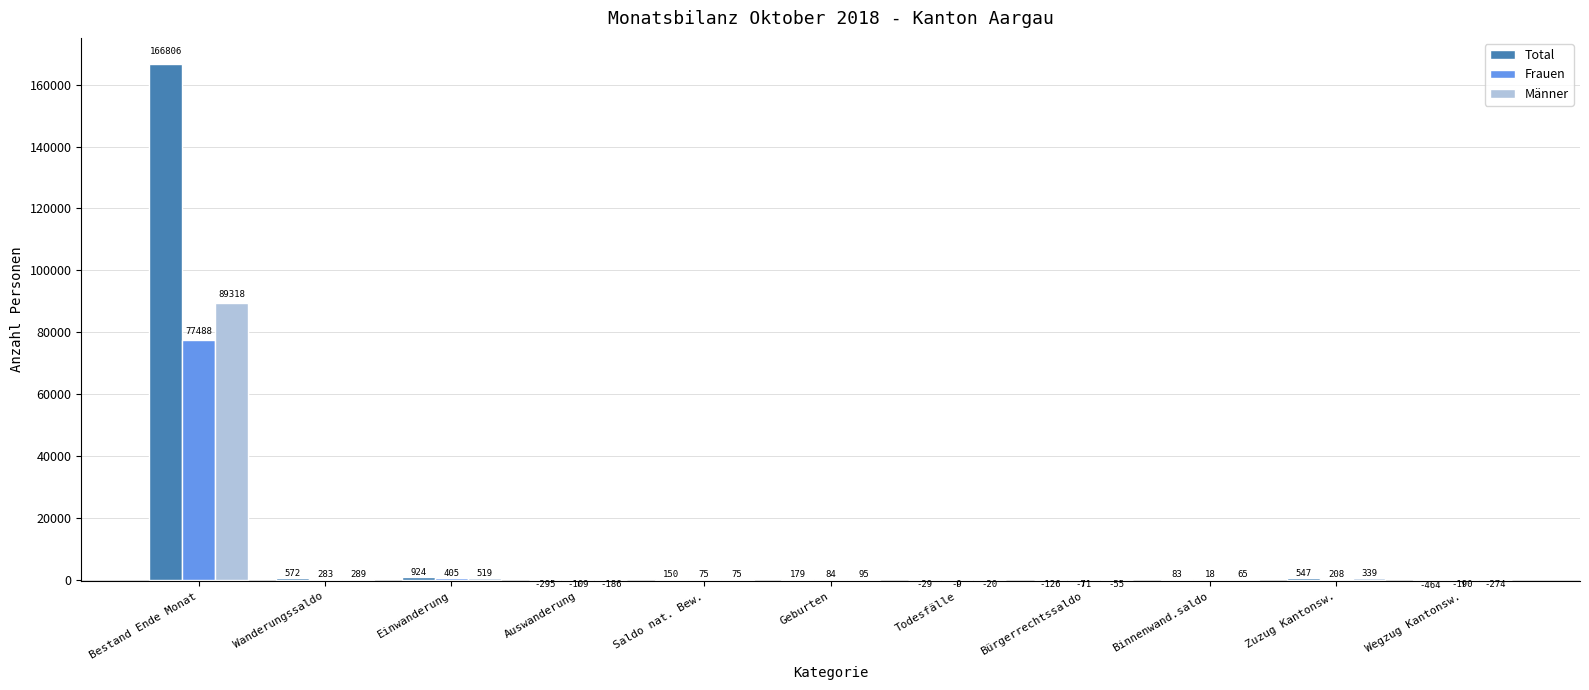

What is the maximum value for Männer?

89318